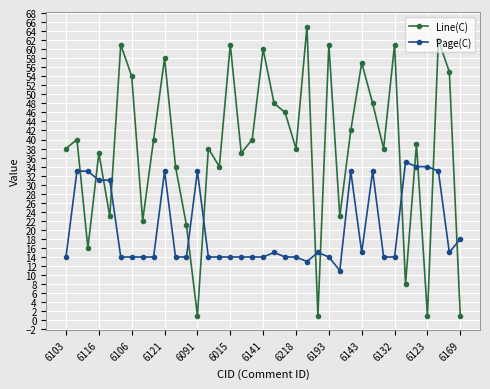

How many data points in Line(C) are less than 39?

18